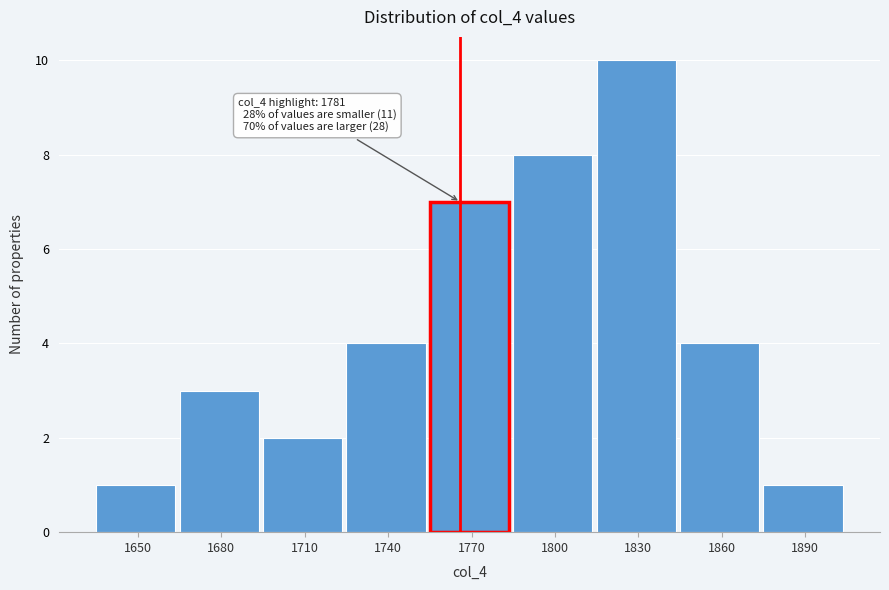

Reading left to right, extract all data points from this chart.

1	3	2	4	7	8	10	4	1